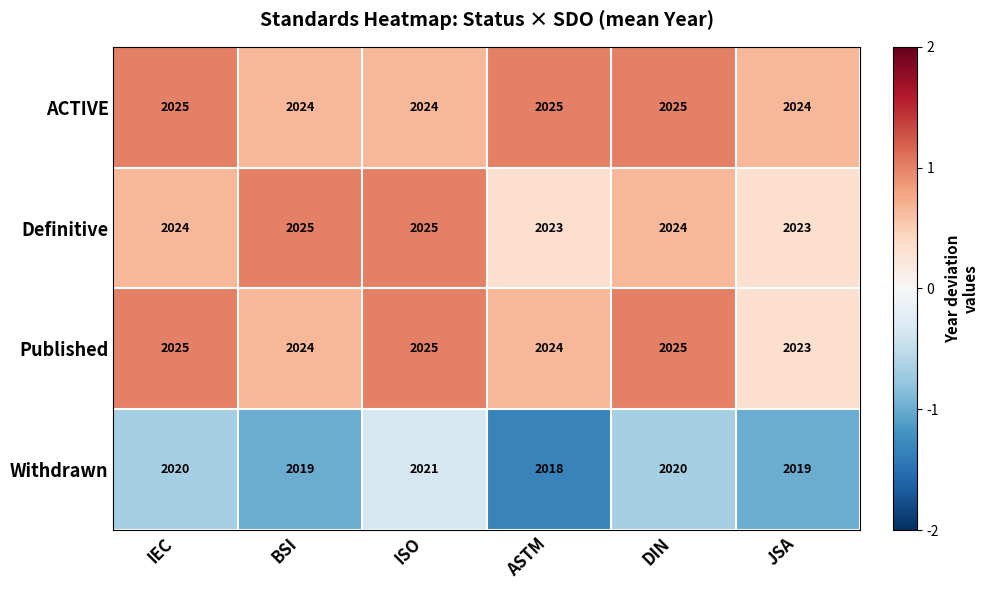

Read the Definitive value at ASTM.

2023